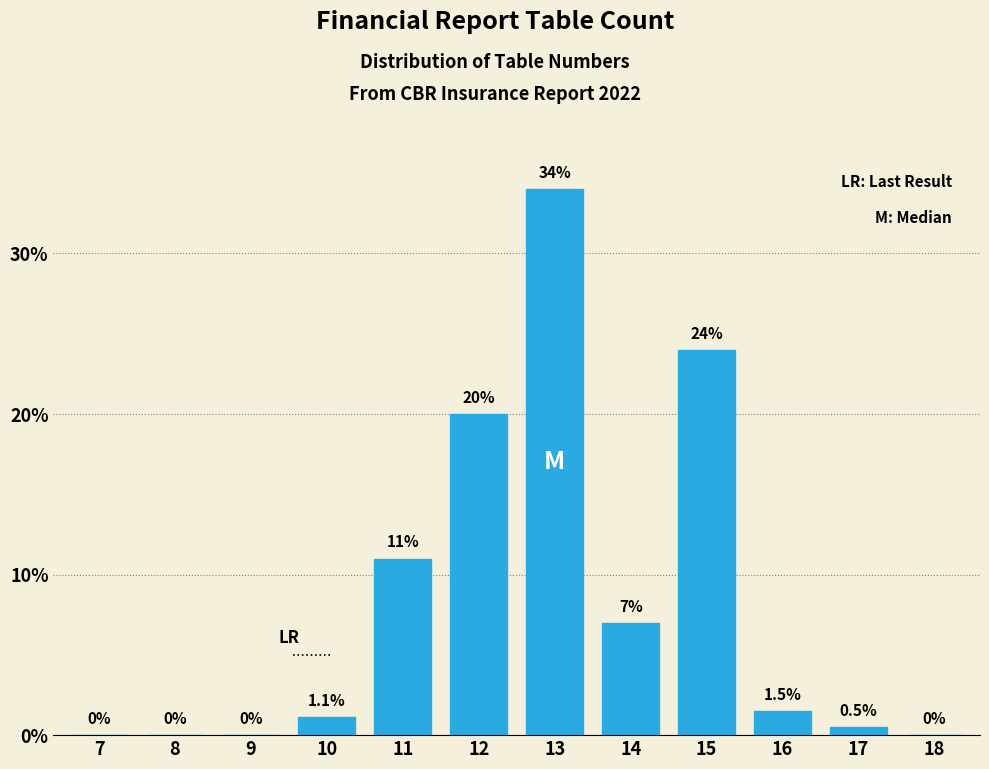

Reading right to left, extract all data points from this chart.

18=0.0	17=0.5	16=1.5	15=24.0	14=7.0	13=34.0	12=20.0	11=11.0	10=1.1	9=0.0	8=0.0	7=0.0